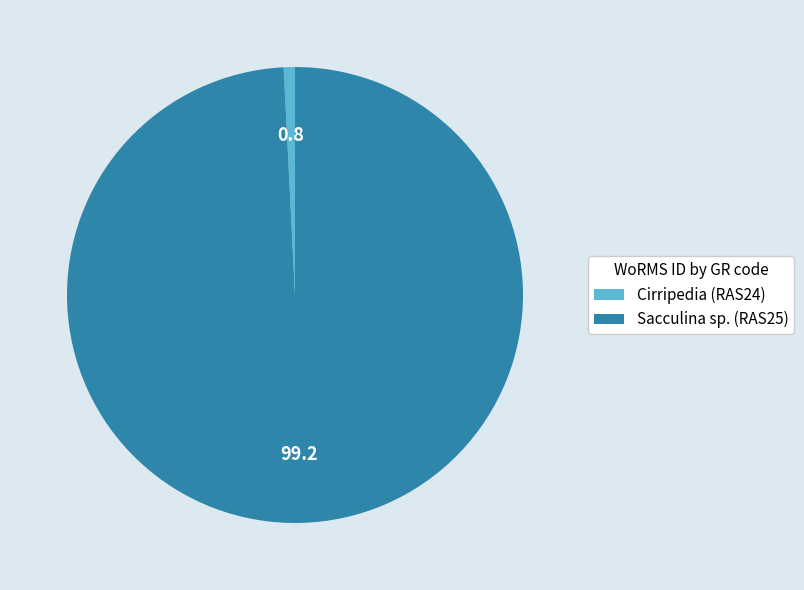

What is the smallest slice in the pie chart?

Cirripedia (RAS24)